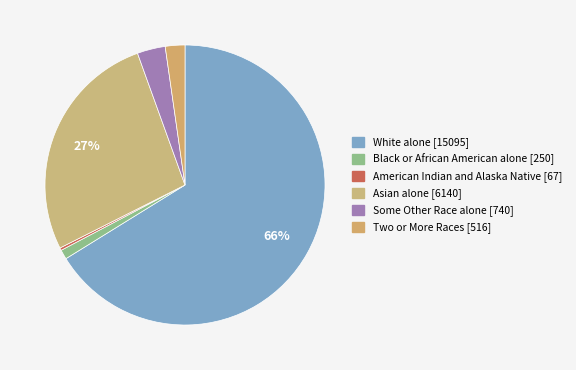

Does any single category account for the majority?

Yes